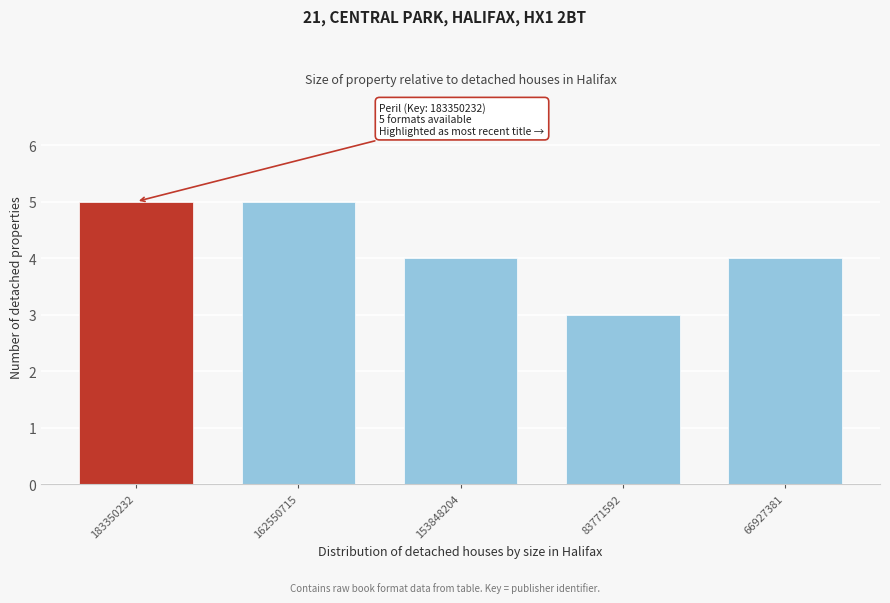

Reading right to left, extract all data points from this chart.

66927381=4	83771592=3	153848204=4	162550715=5	183350232=5